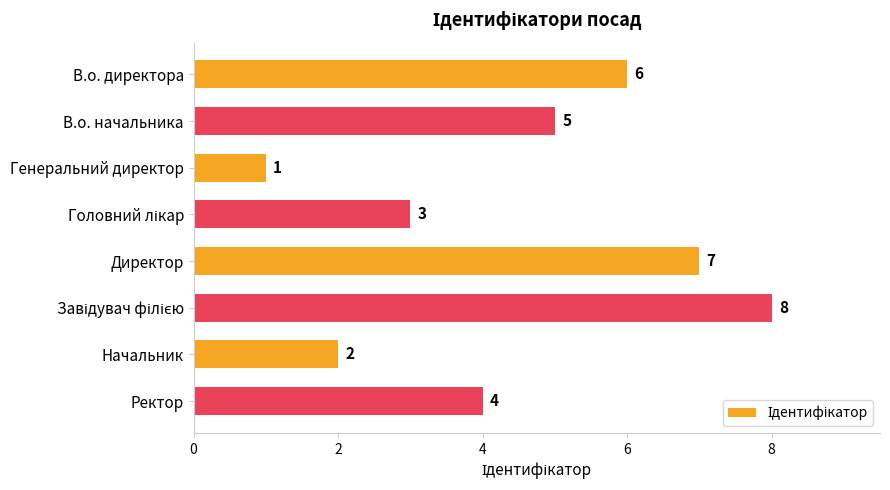

What is the sum of all values?

36